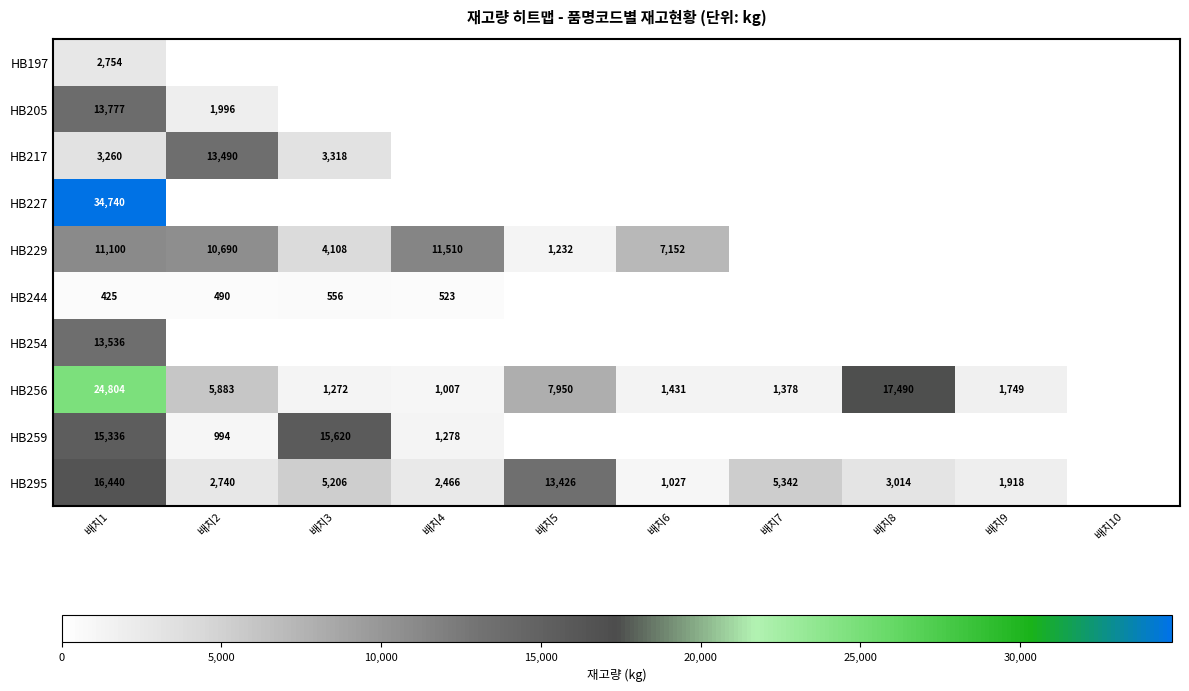

The HB229 series shows 10690 at 배치2. True or false?

True